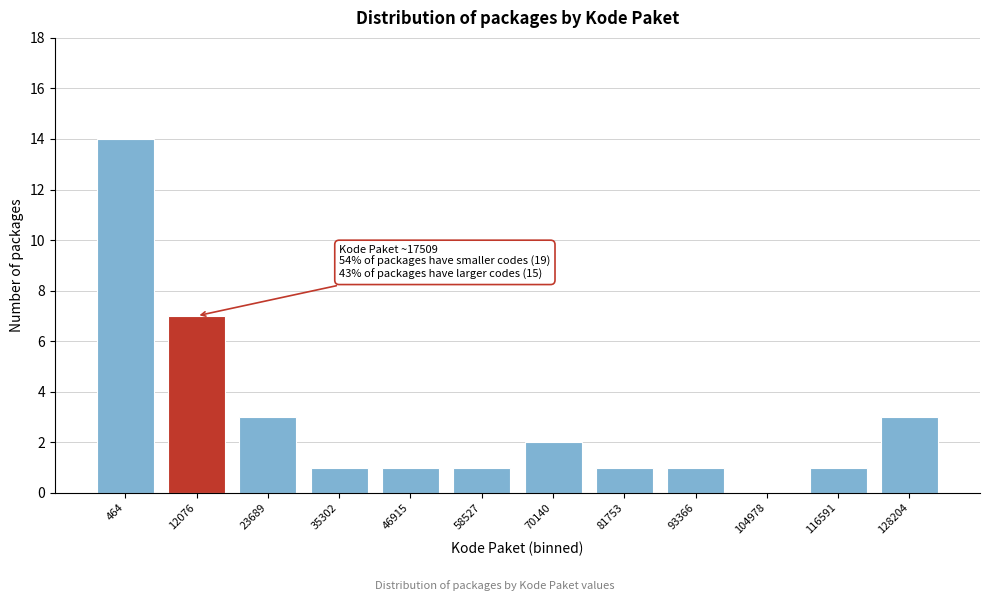

Reading left to right, extract all data points from this chart.

464=14	12076=7	23689=3	35302=1	46915=1	58527=1	70140=2	81753=1	93366=1	104978=0	116591=1	128204=3